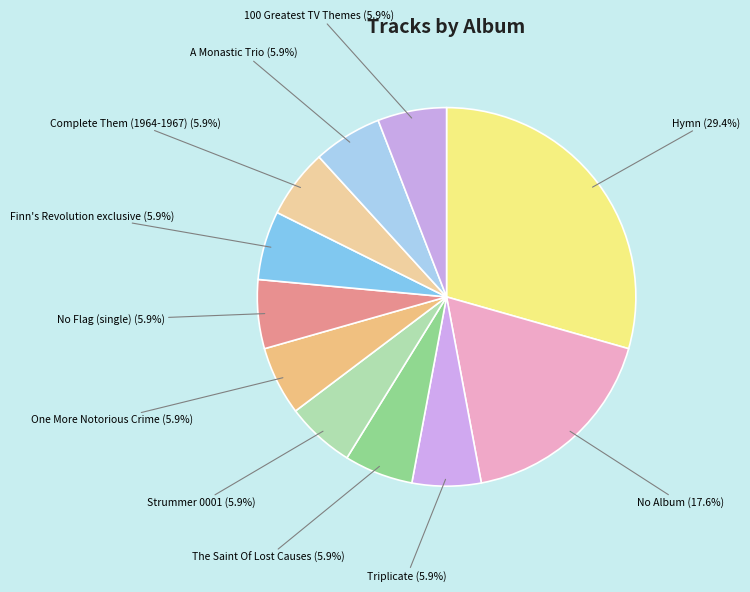

How many slices are in this pie chart?

11